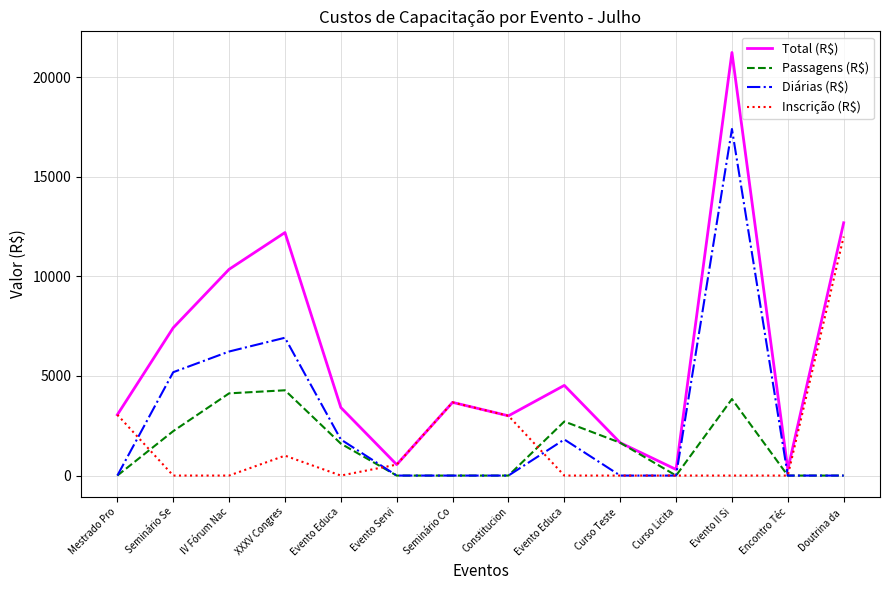

At which category does Total (R$) reach its first local valley?

Evento Servi